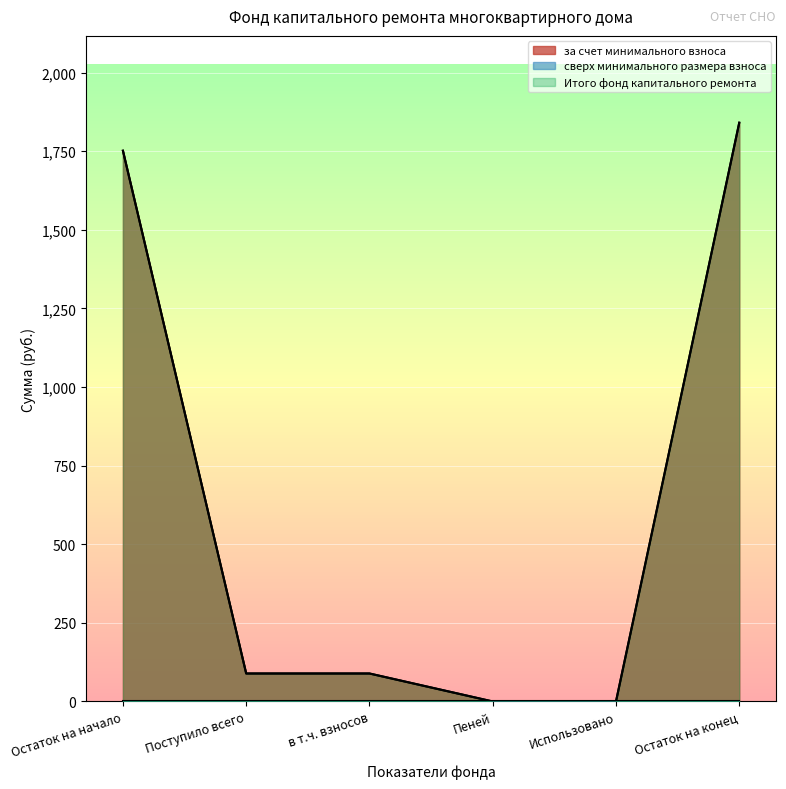

What is the difference between the за счет минимального взноса values at Пеней and Остаток на конец?

1840.4